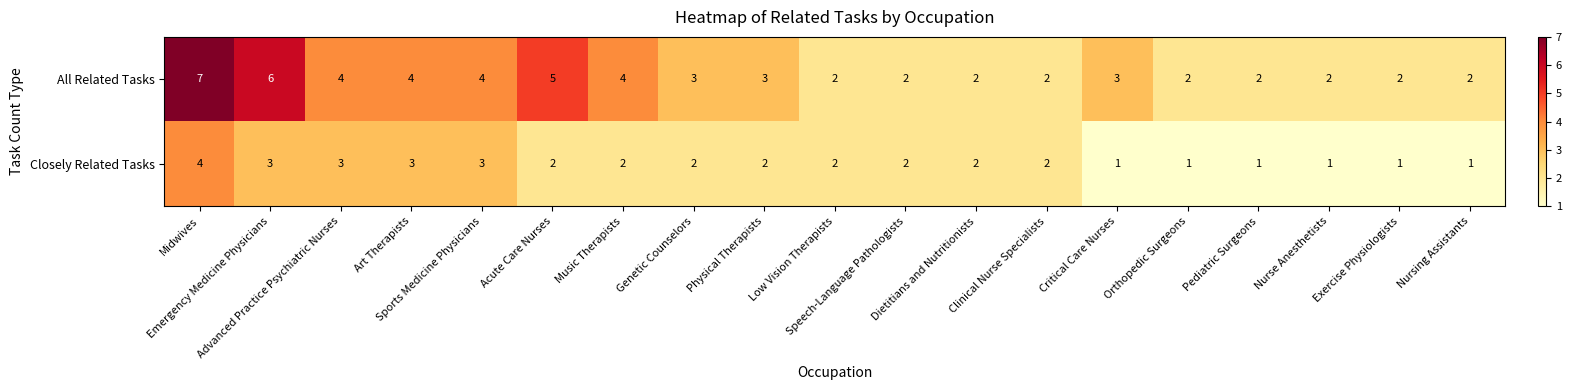

What is the difference between the maximum and second lowest values in the All Related Tasks series?

5